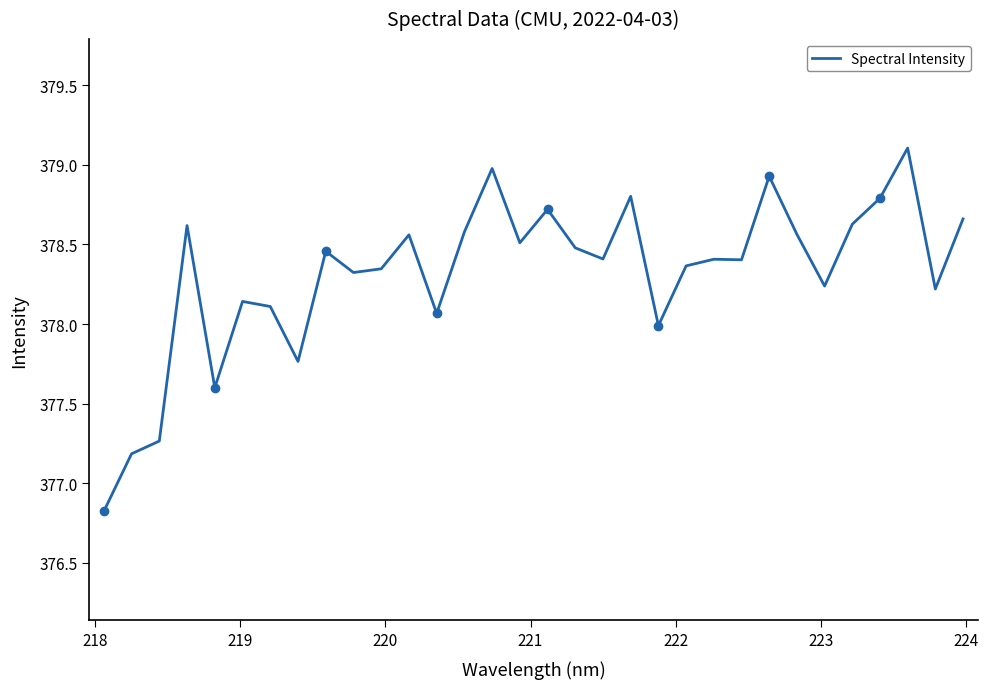

What is the average value?

378.3